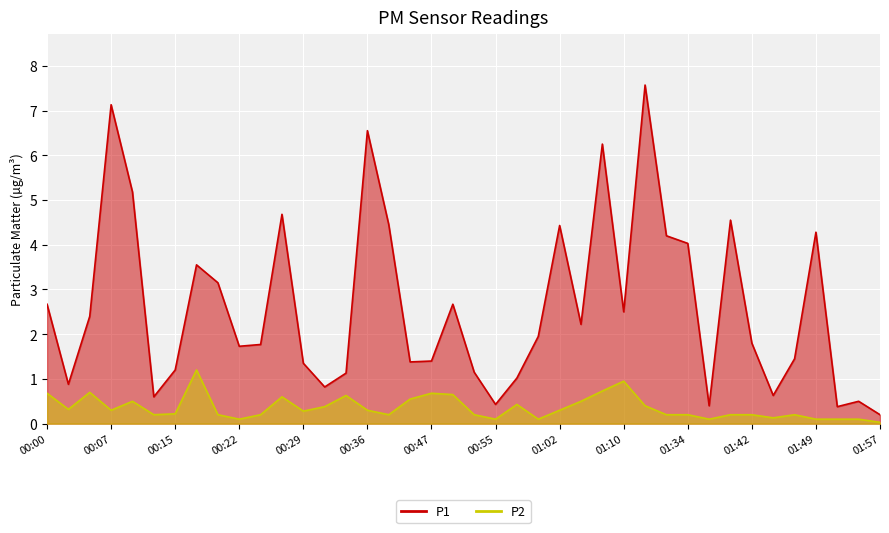

In P1, how many points are higher than both neighbors (excluding endpoints)?

11